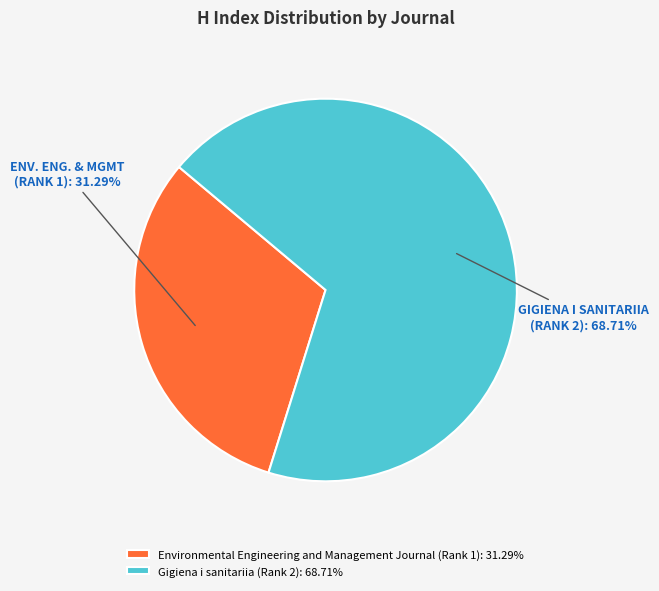

Rank the categories by value from highest to lowest.

Gigiena i sanitariia (Rank 2), Environmental Engineering and Management Journal (Rank 1)